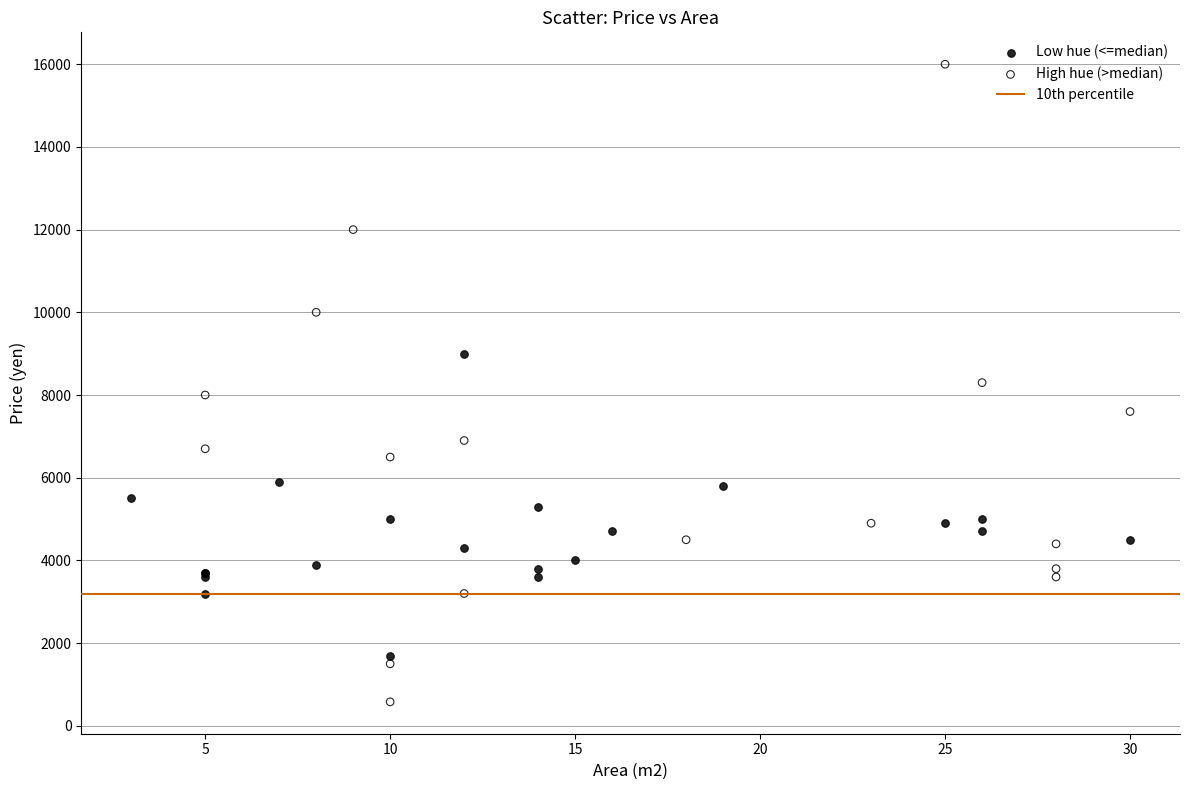

Which series has the largest Y range (max minus min)?

High hue (>median)